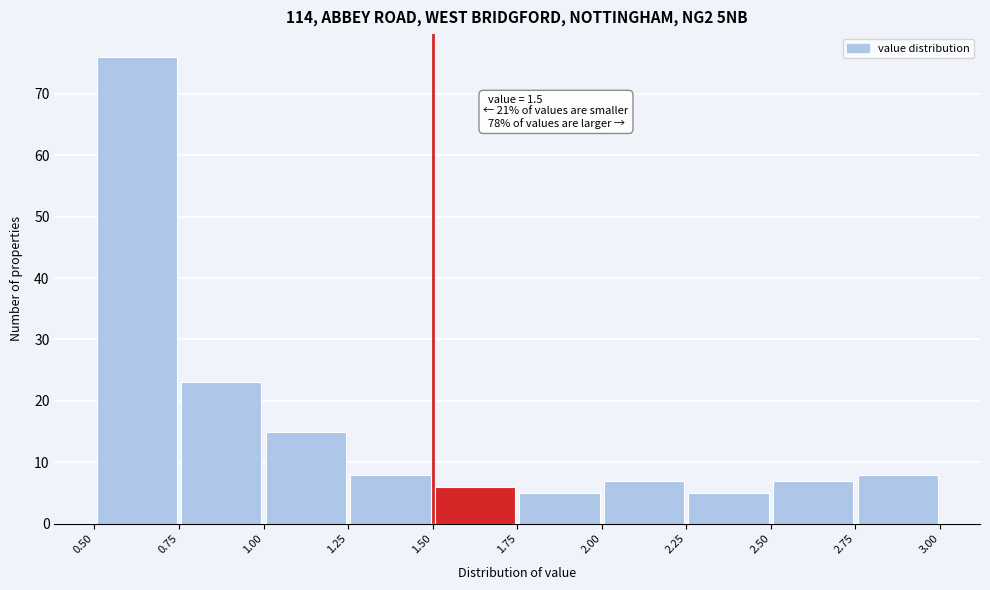

Which range on the x-axis has the tallest bar?

0.50 to 0.75